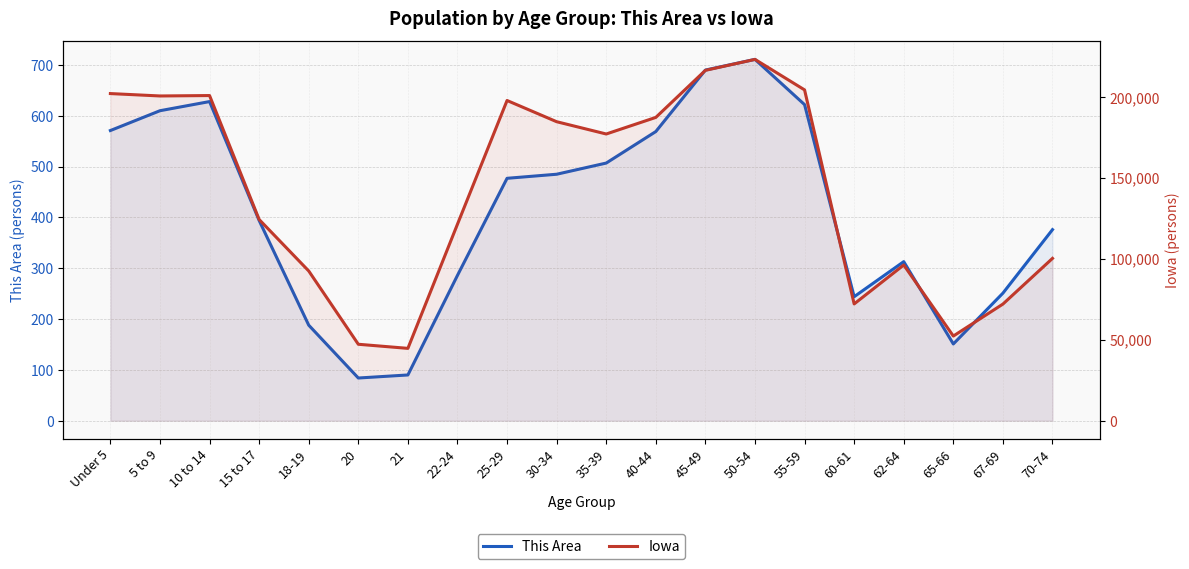

What is the average value of the Iowa series?

140906